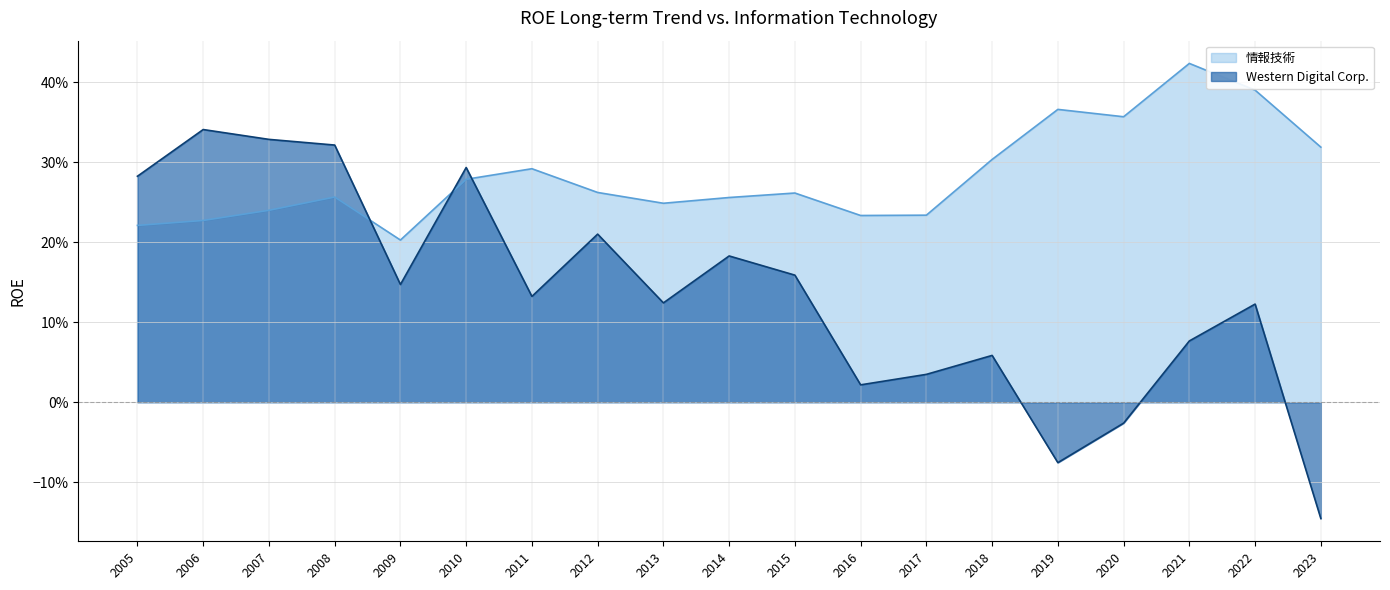

Which series has the largest range (max minus min)?

Western Digital Corp.